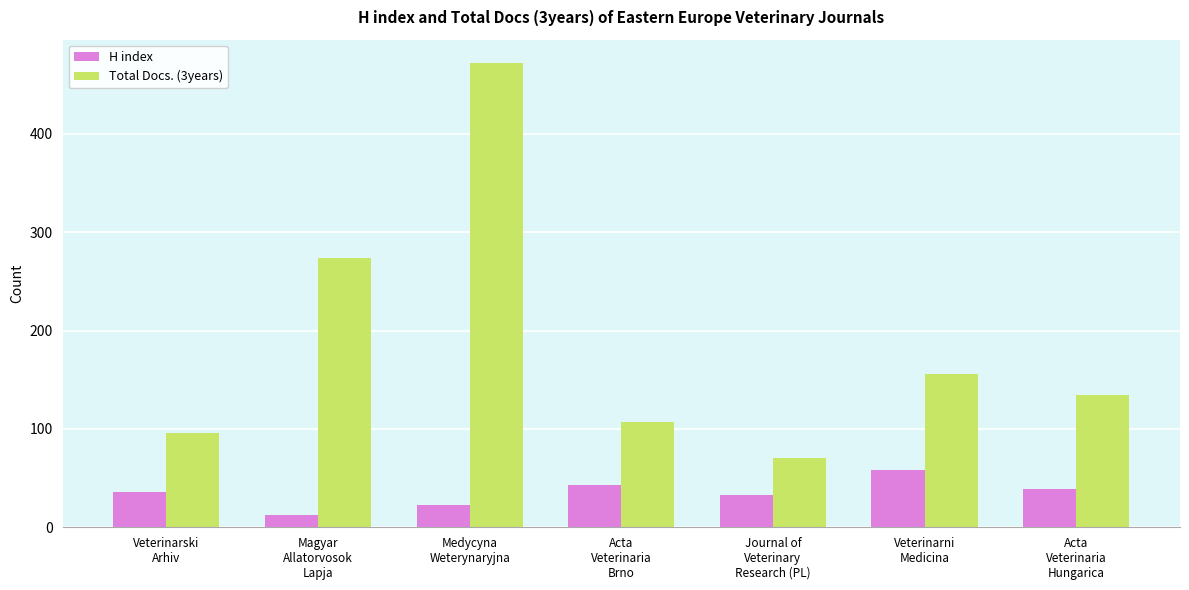

What are all the series names shown in the legend?

H index, Total Docs. (3years)